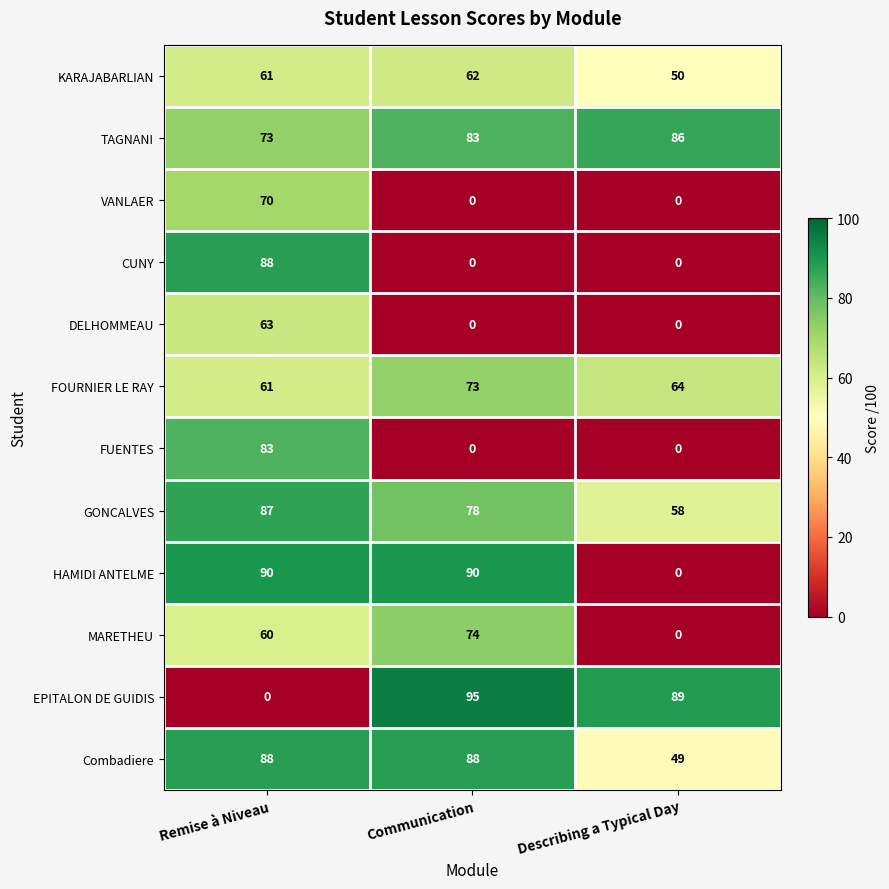

Count the number of data series in this chart.

12